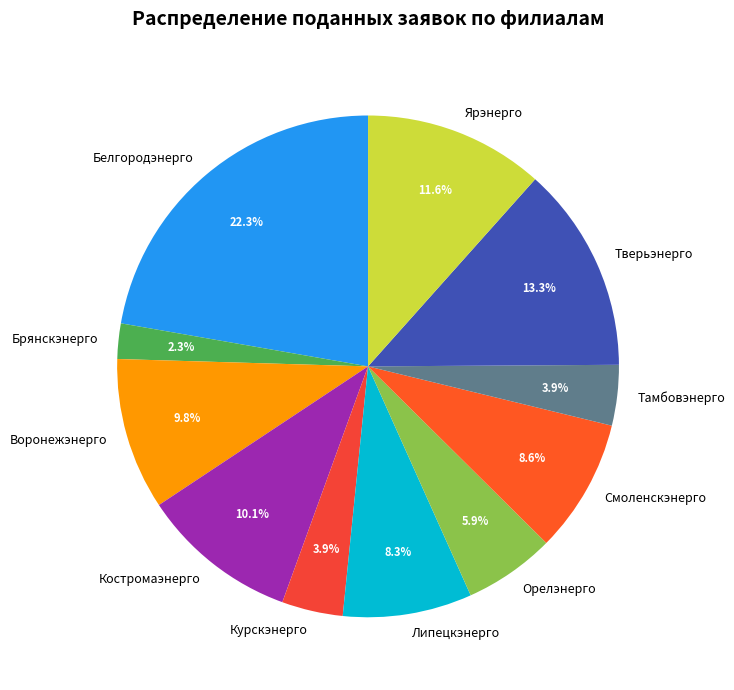

Does Липецкэнерго represent more than half of the total?

No